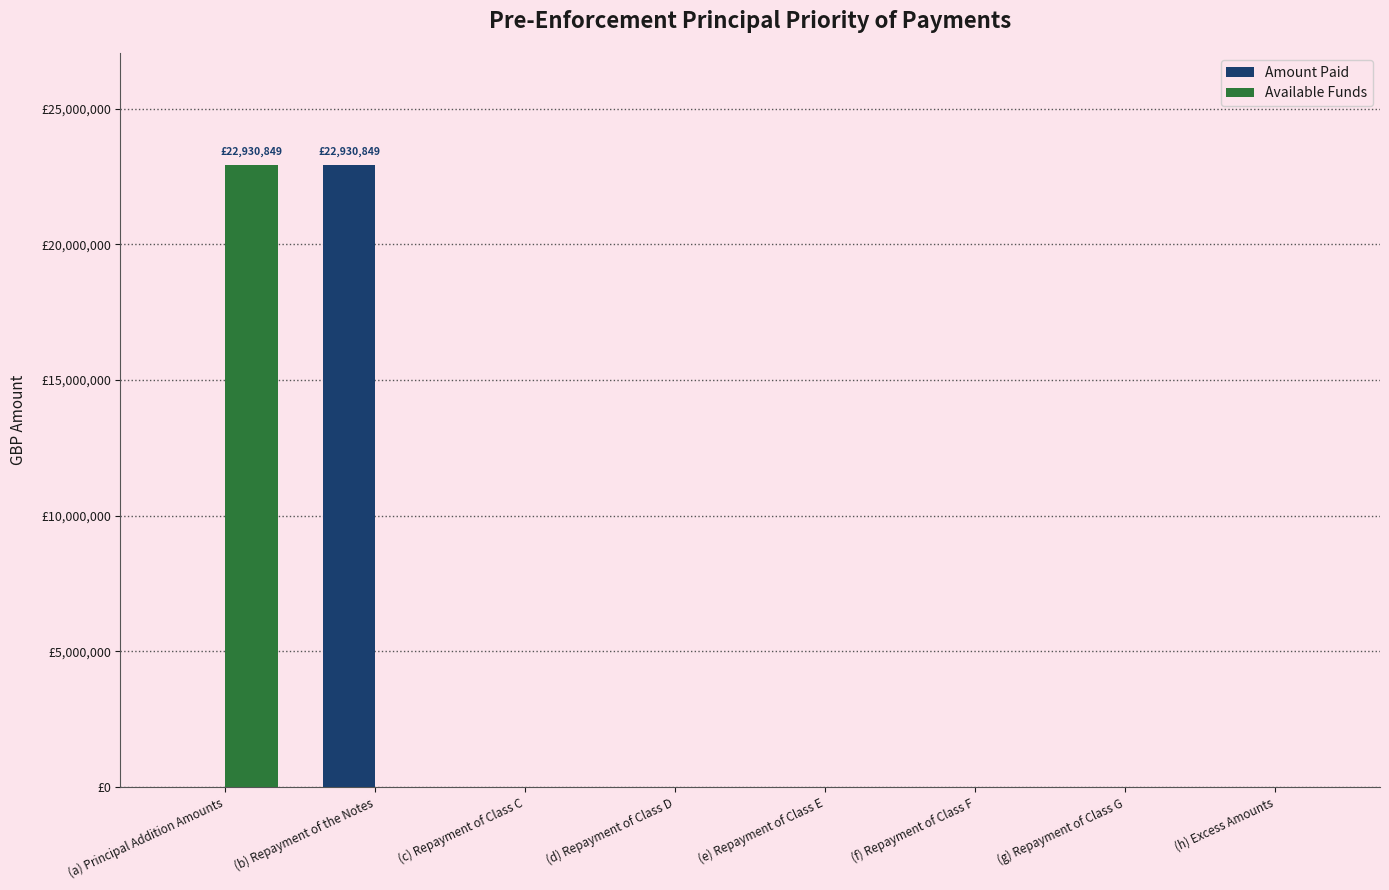

List the labels in order of Amount Paid value, smallest first.

(a) Principal Addition Amounts, (c) Repayment of Class C, (d) Repayment of Class D, (e) Repayment of Class E, (f) Repayment of Class F, (g) Repayment of Class G, (h) Excess Amounts, (b) Repayment of the Notes